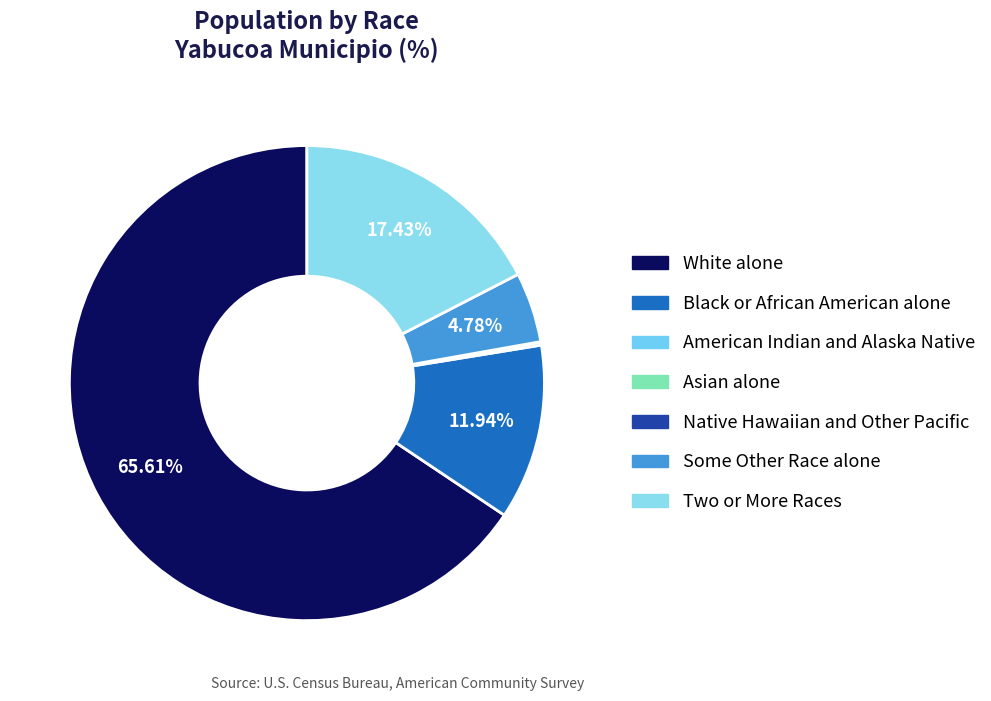

What is the largest slice in the pie chart?

White alone